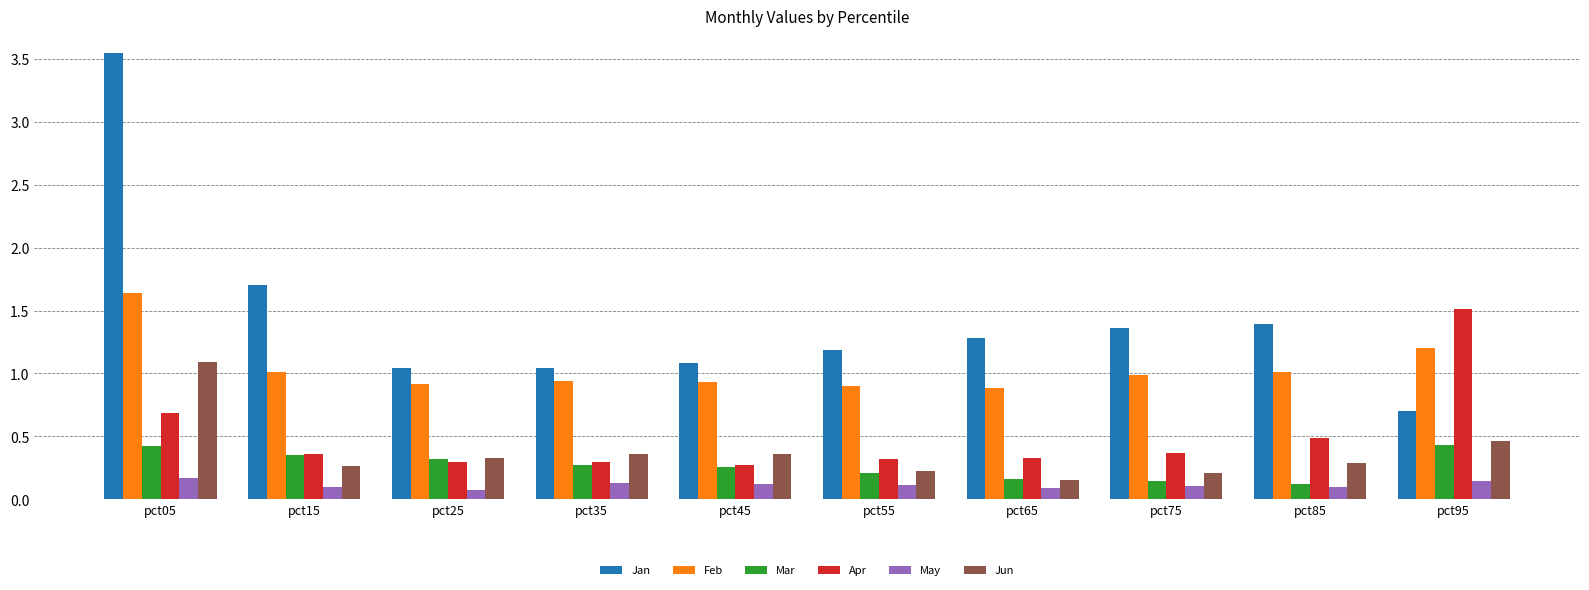

Is it true that Jan equals 0.9 at pct75?

False